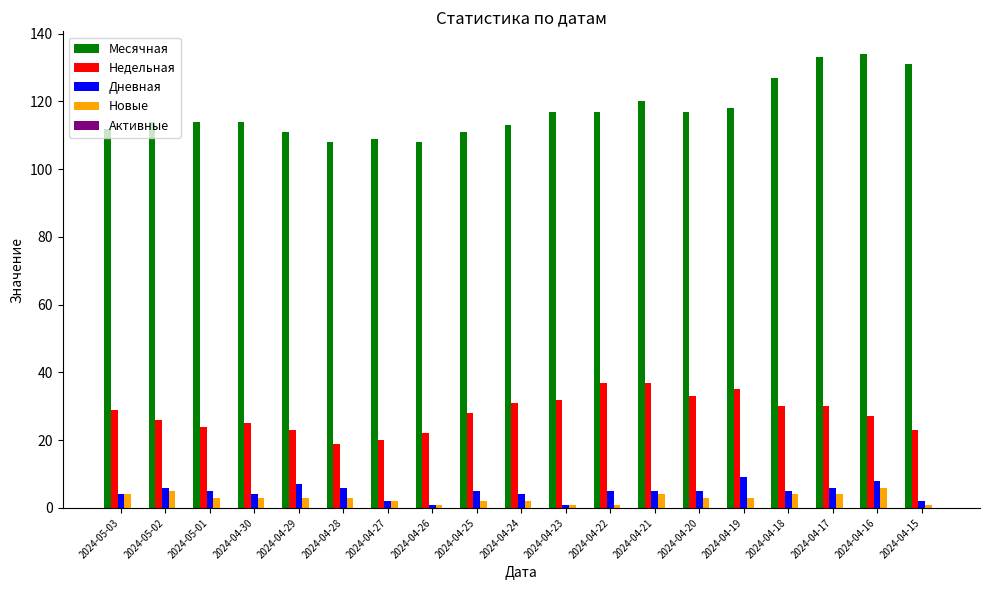

What position from the right is 2024-04-20?

6